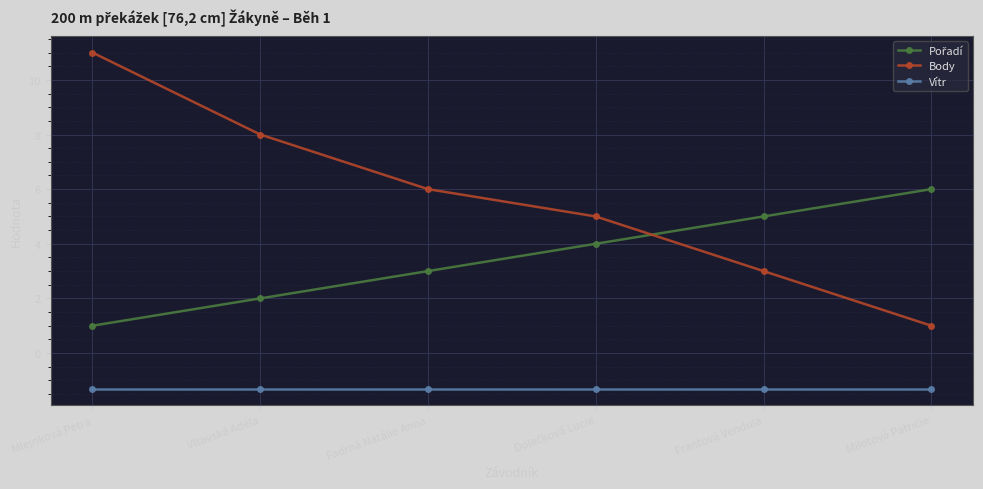

What is the label of the 4th point from the right?

Fadrná Natálie Anna